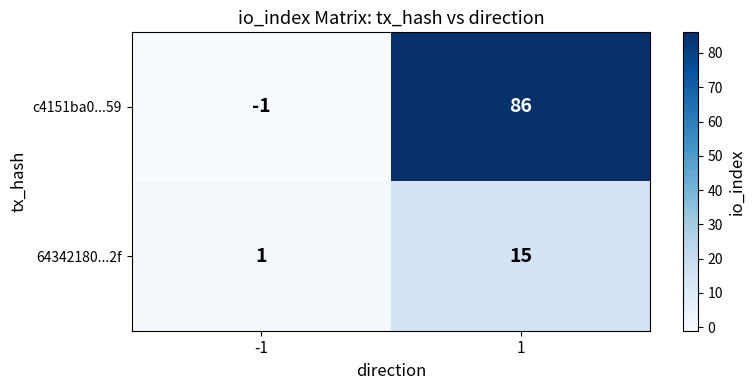

Reading left to right, what are all the values shown in this chart?

c4151ba0...59: -1	86
64342180...2f: 1	15